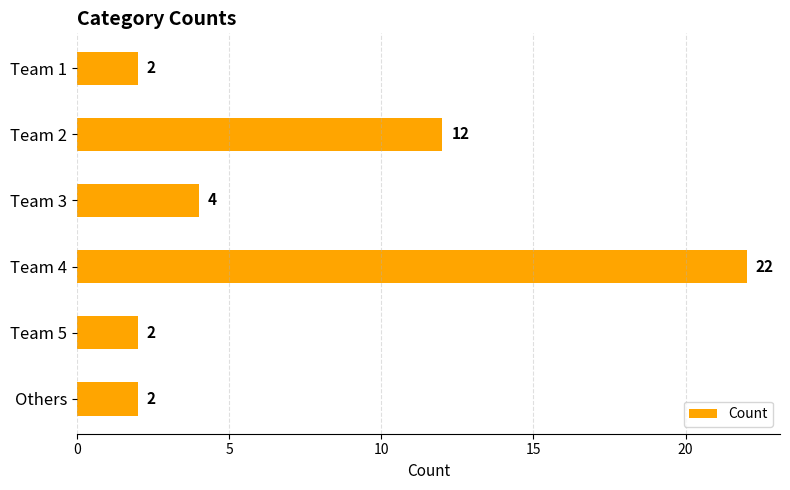

What is the smallest value displayed?

2